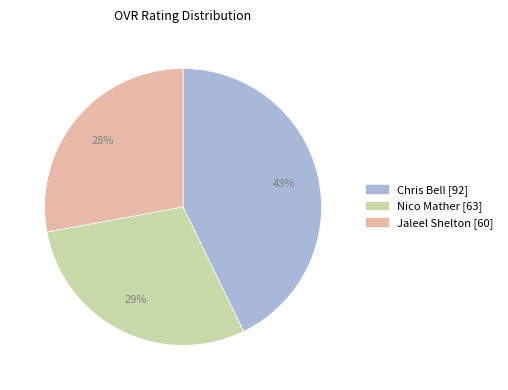

Which category has the biggest portion of the pie?

Chris Bell